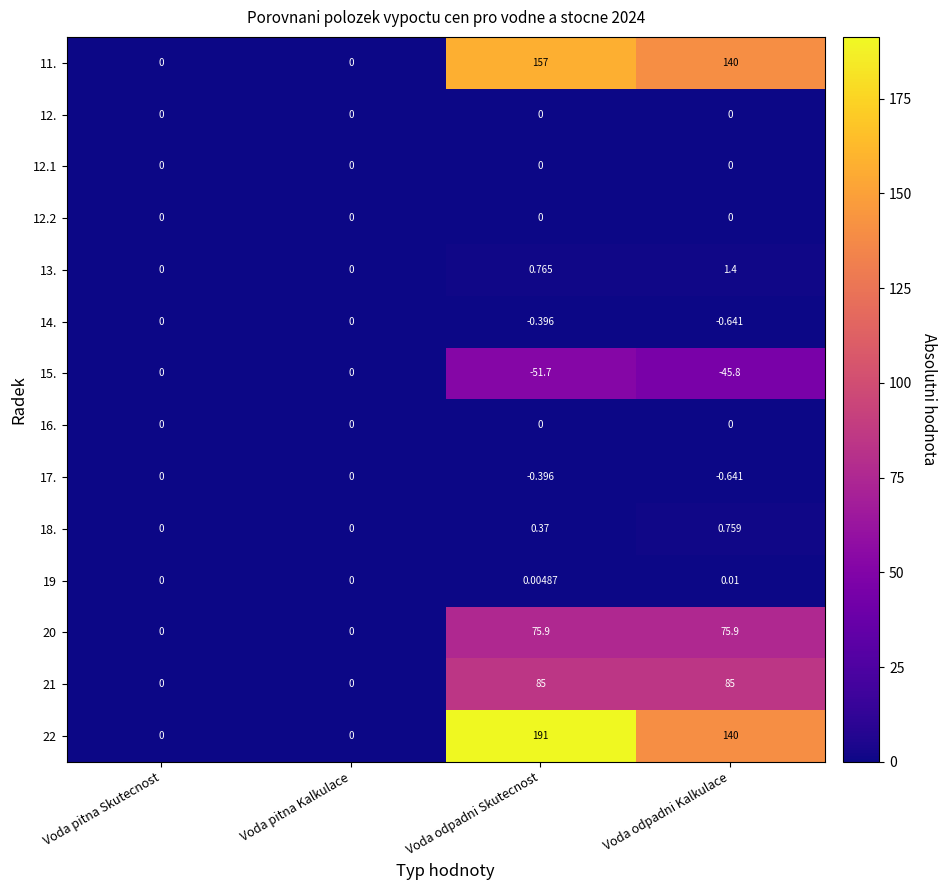

Where does the 22 series first go above 140?

Voda odpadni Skutecnost